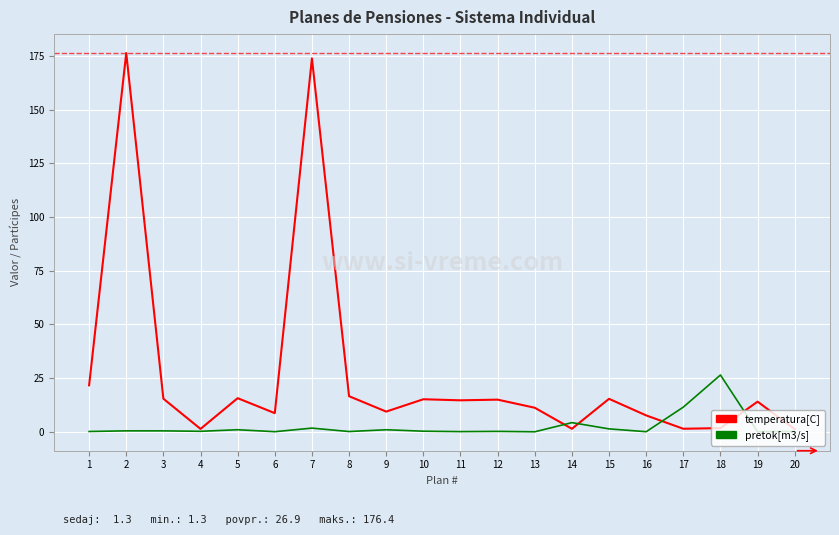

Between 5 and 20, which series saw the biggest shift?

temperatura[C]